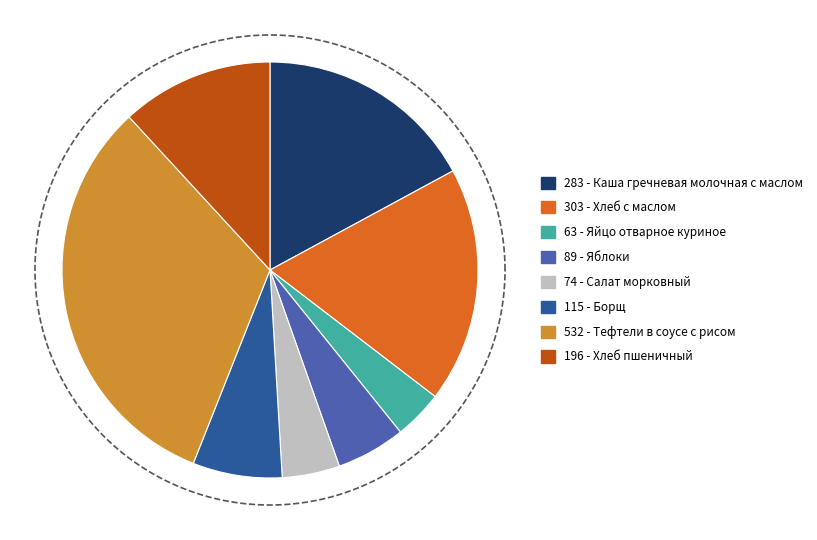

Is it true that Хлеб с маслом is 18% of the pie?

True